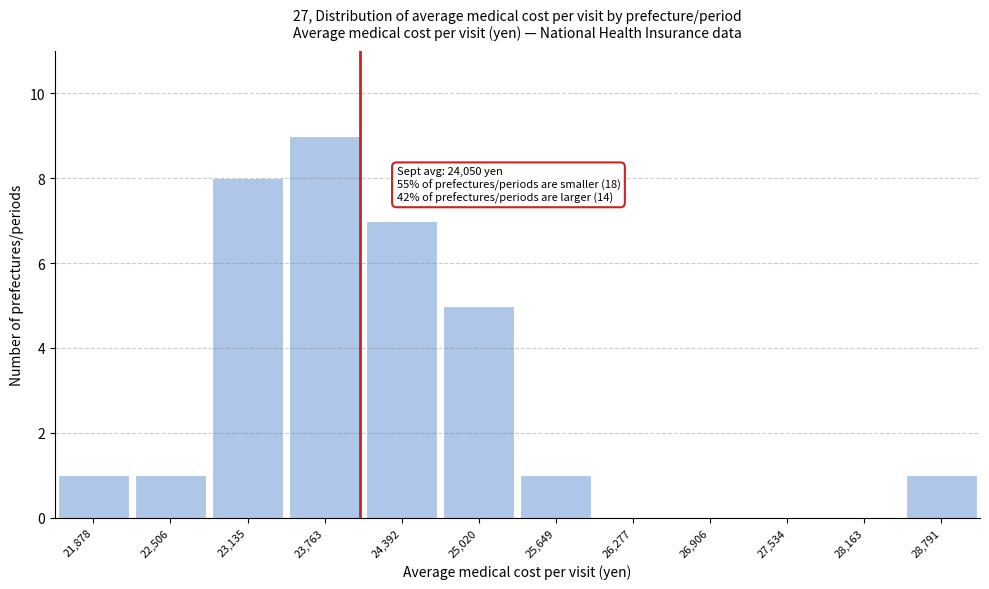

Over which range of the x-axis is the bar tallest?

23400 to 24100